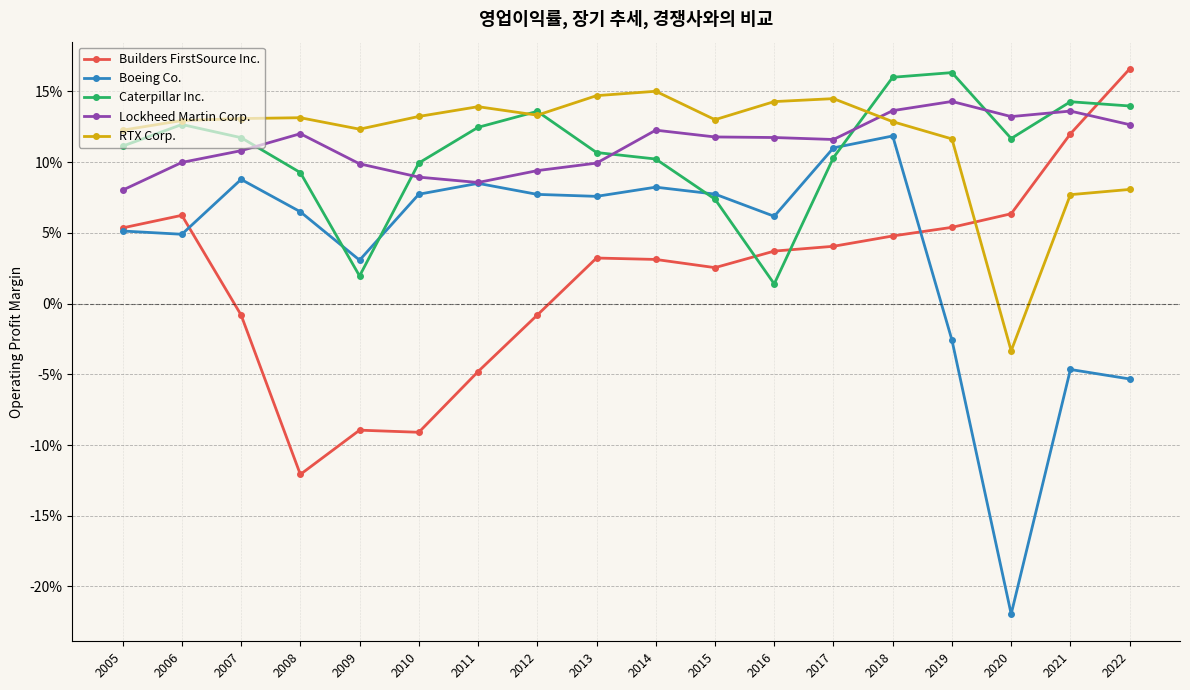

What are all the series names shown in the legend?

Builders FirstSource Inc., Boeing Co., Caterpillar Inc., Lockheed Martin Corp., RTX Corp.